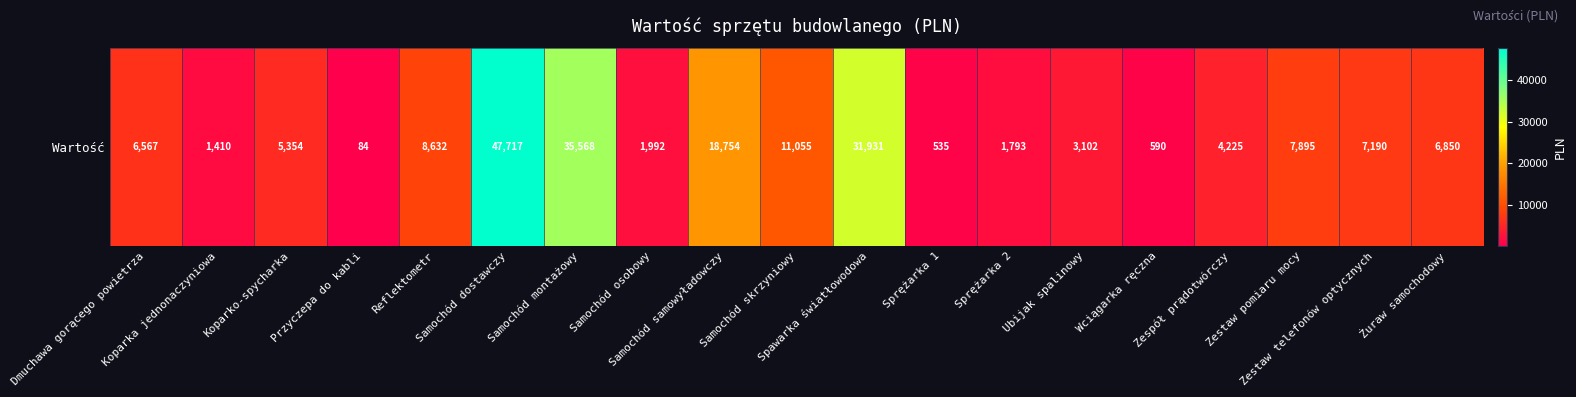

Reading right to left, list all the values displayed in this chart.

6849.6	7189.6	7895.0	4224.6	590.5	3102.4	1793.0	534.7	31930.6	11054.8	18754.5	1992.3	35568.3	47716.9	8631.8	83.7	5354.4	1410.0	6566.8